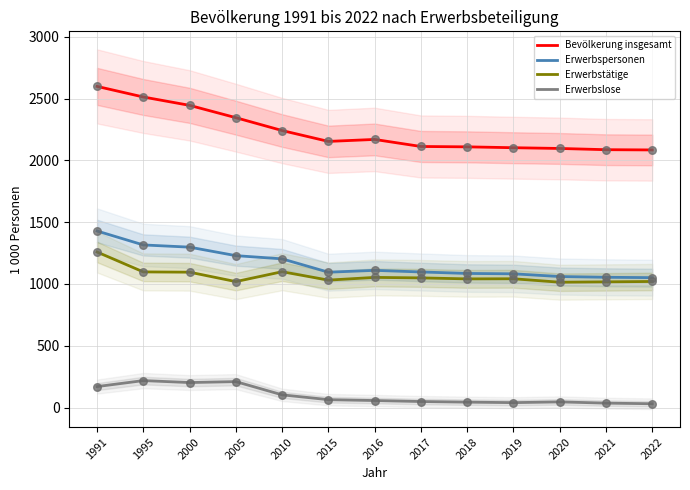

At how many categories does at least one series exceed 1491?

13